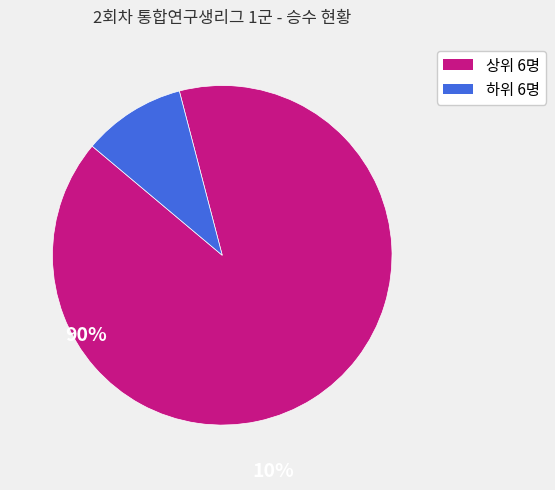

Does any single category account for the majority?

Yes